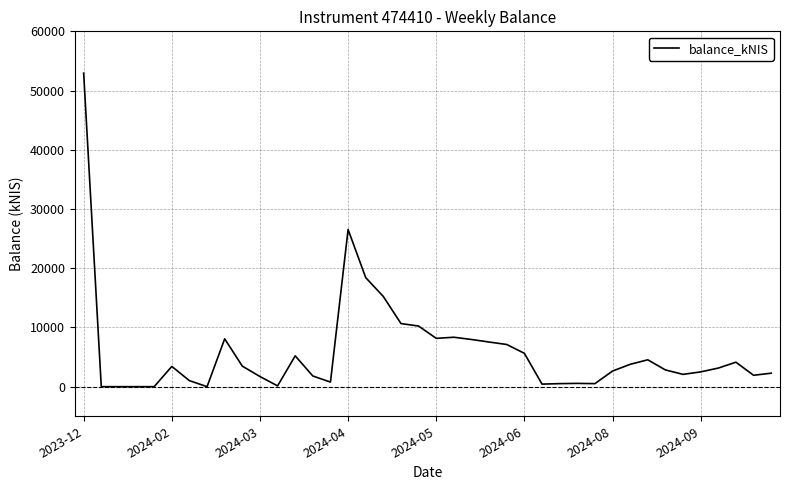

What is the greatest value displayed?

52934.9